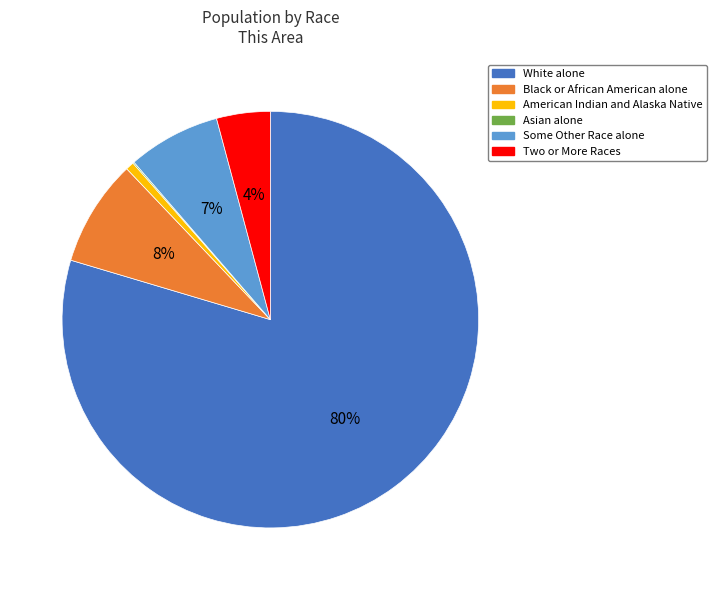

To the nearest percent, what is the difference between the largest and smallest slice percentages?

80%